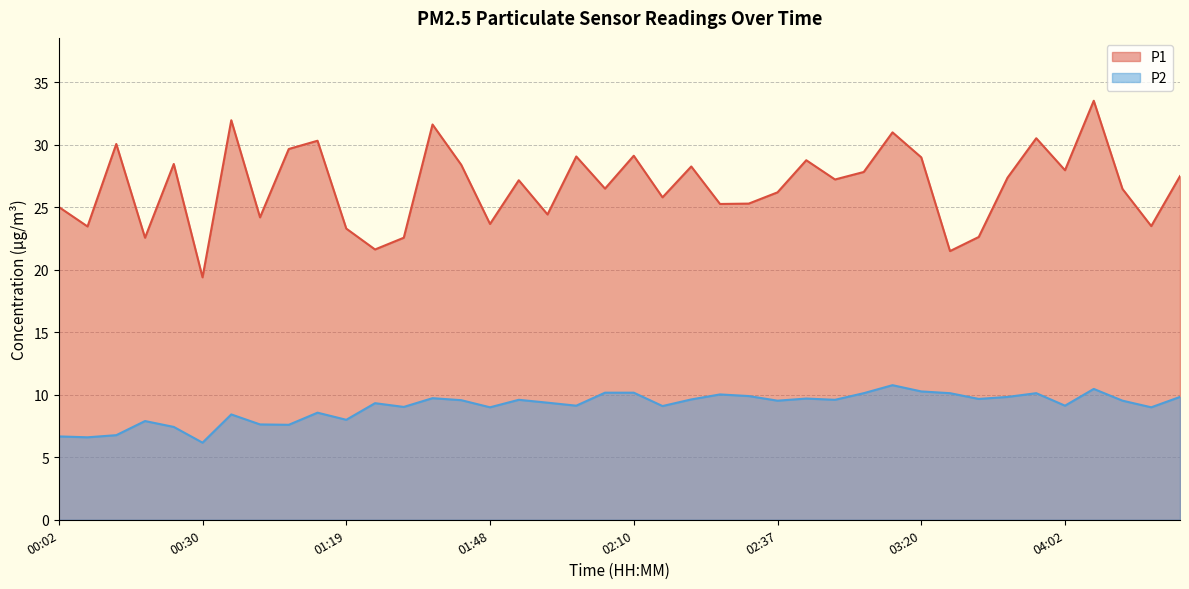

How many categories are shown in the chart?

40